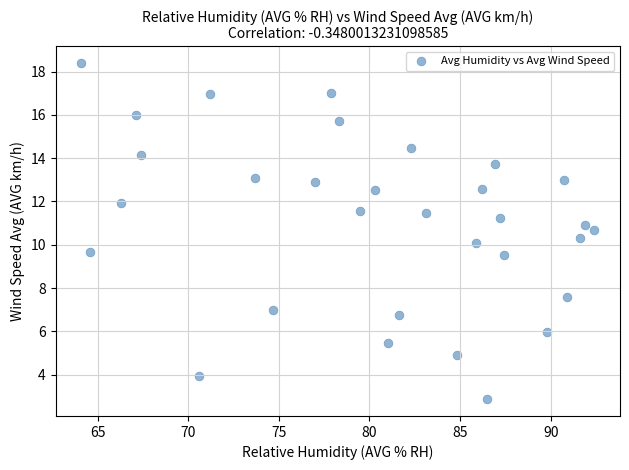

What is the range of Y values (max minus min)?

15.5